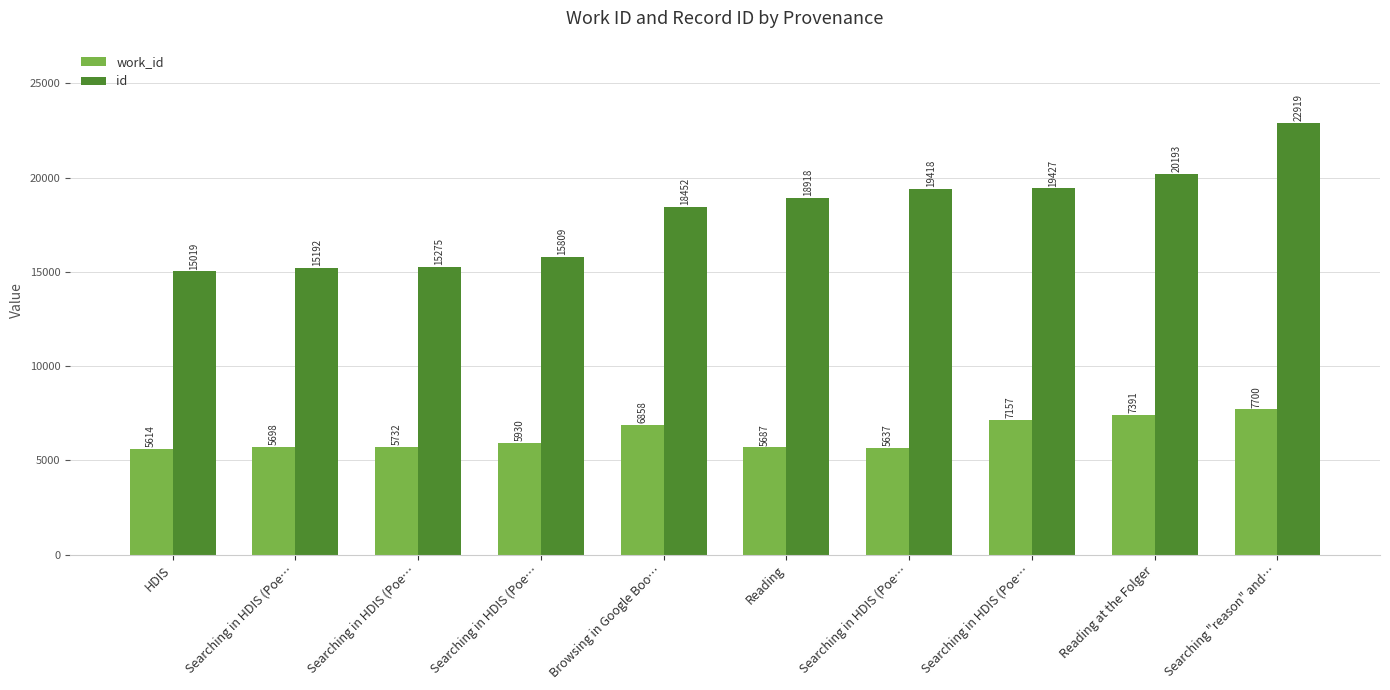

What is the sum of all work_id values?

63404